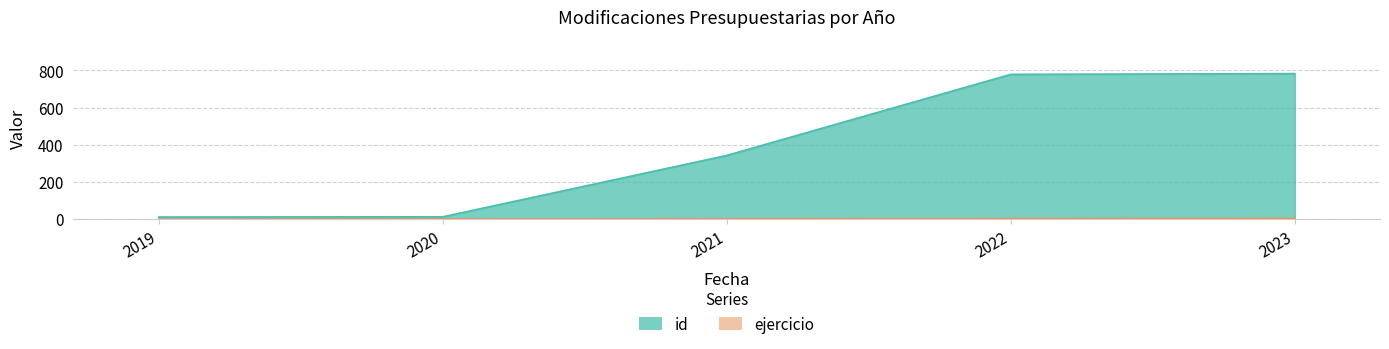

At which label does id reach its minimum?

2019